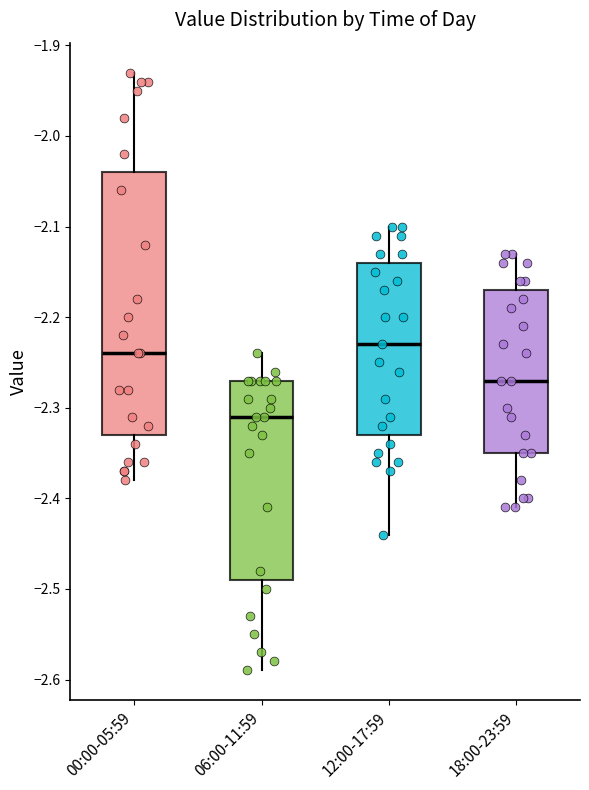

Reading left to right, read every box against the y-axis: the position of its median line, the range the box covers, and the ends of its whiskers. The values are not printed on the chart, so give them approximately, as read against the axis.

00:00-05:59: median -2.24, box -2.33 to -2.04, whiskers -2.38 to -1.93
06:00-11:59: median -2.31, box -2.49 to -2.27, whiskers -2.59 to -2.24
12:00-17:59: median -2.23, box -2.33 to -2.14, whiskers -2.44 to -2.10
18:00-23:59: median -2.27, box -2.35 to -2.17, whiskers -2.41 to -2.13